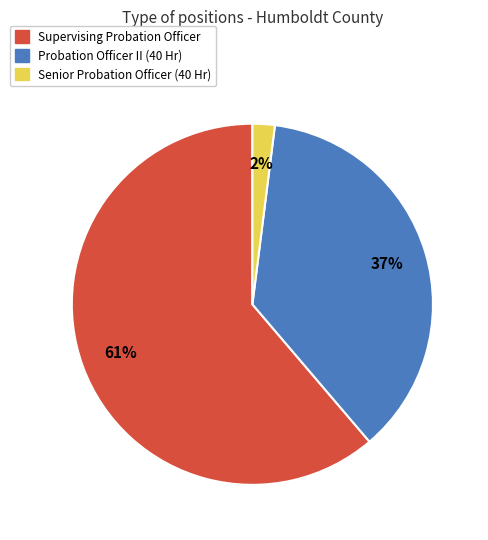

To the nearest percent, what percentage of the pie is Senior Probation Officer (40 Hr)?

2%